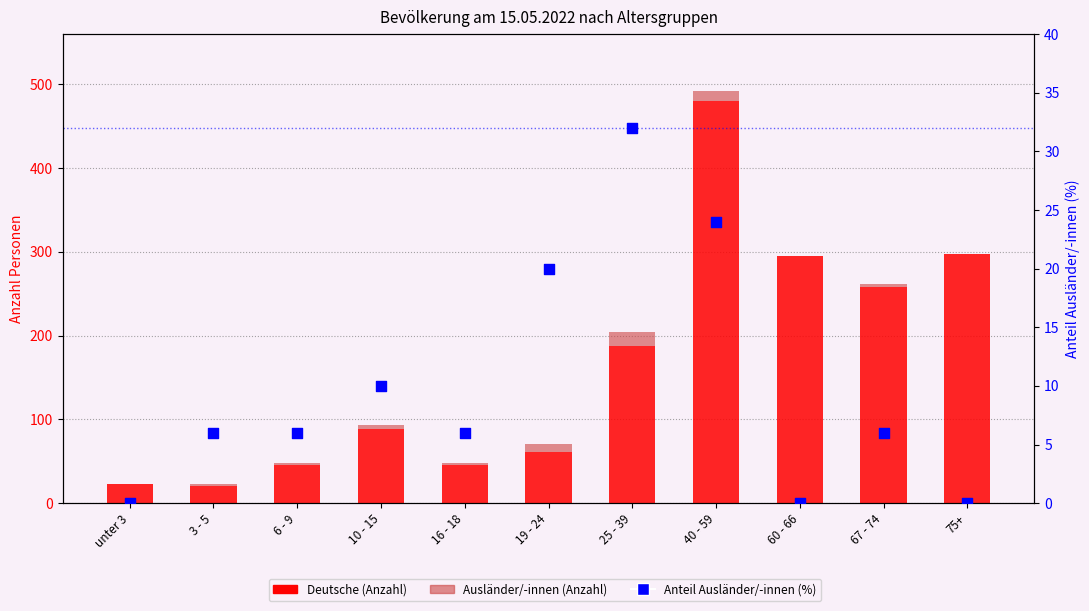

Which series contains the lowest Y value?

Ausländer/-innen (Anzahl)